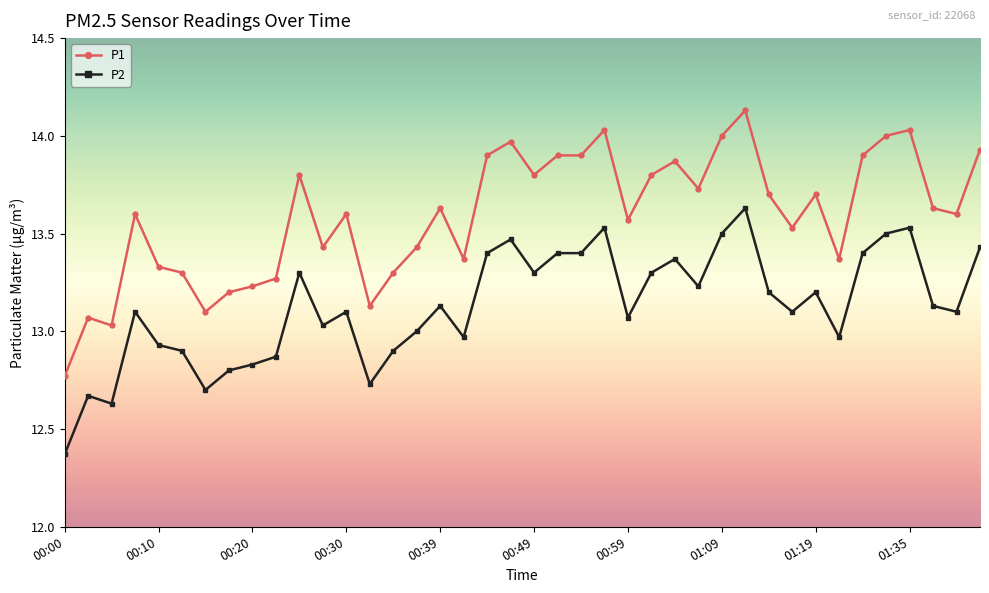

What is the difference between the second highest and minimum values in the P1 series?

1.3